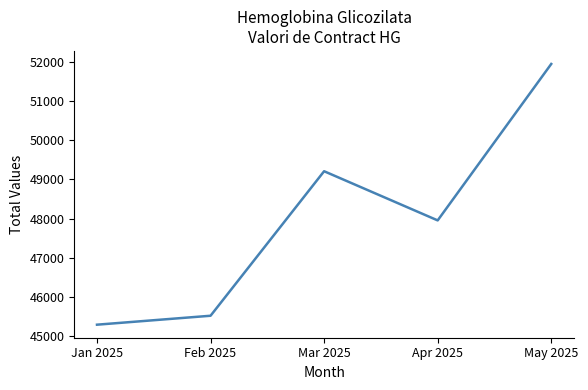

What is the sum of all values?

239932